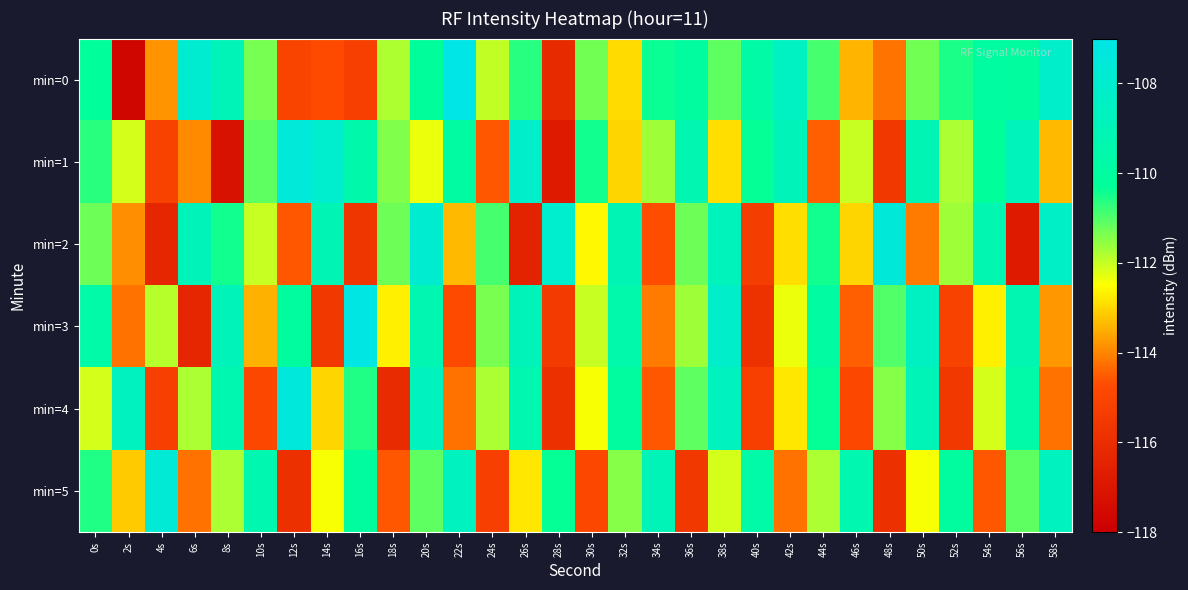

Which series has the largest total across all categories?

min=0